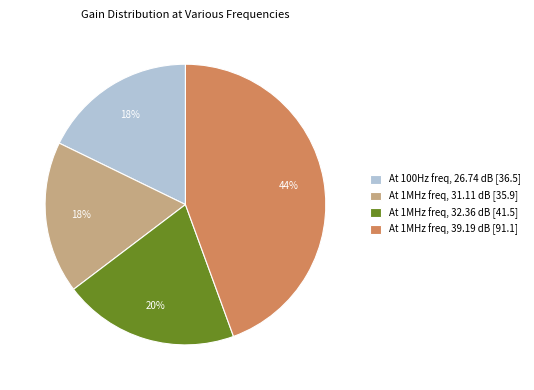

To the nearest percent, what is the average slice percentage?

25%